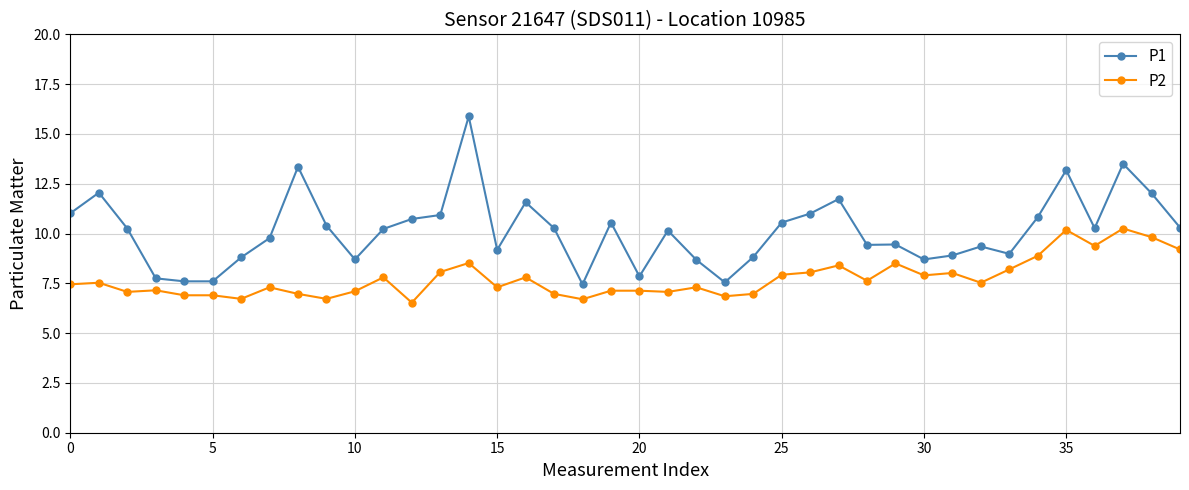

What is the average value of the P1 series?

10.1